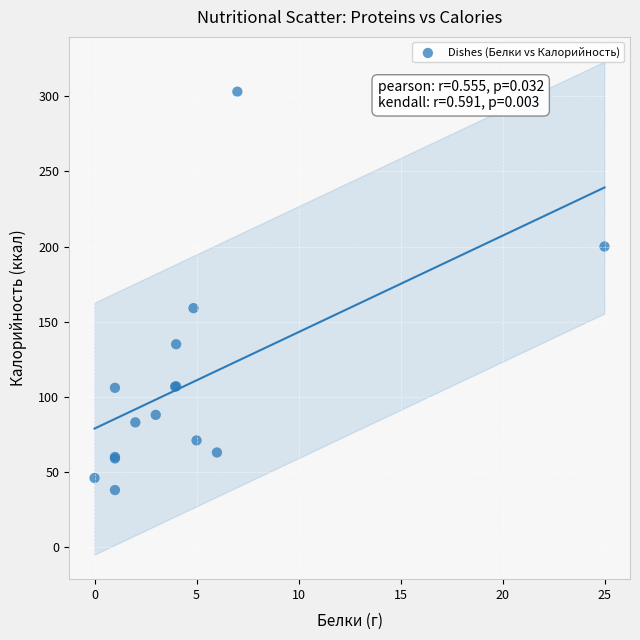

What Y value in the scatter plot is closest to 170?

159.0